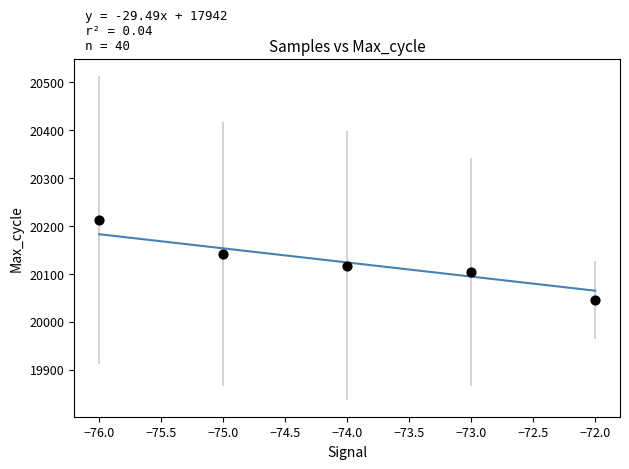

What is the range of Y values (max minus min)?

167.3